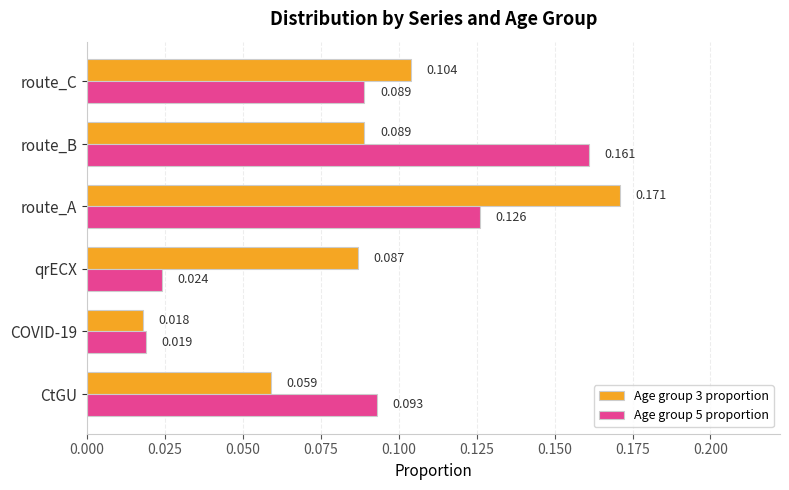

How many categories are shown in the chart?

6